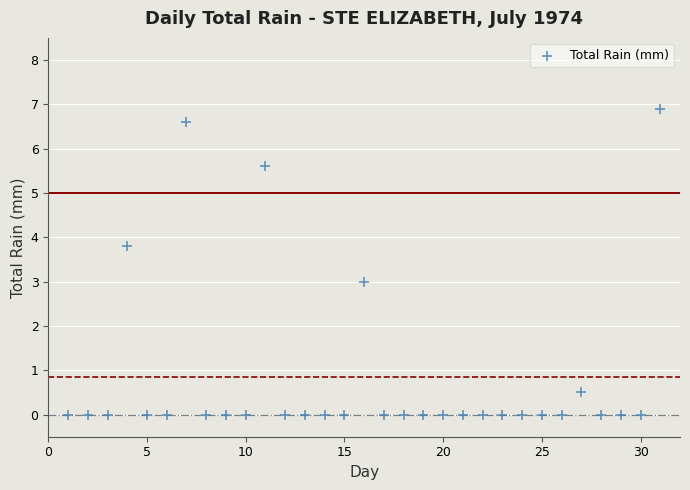

What is the range of X values (max minus min)?

30.0